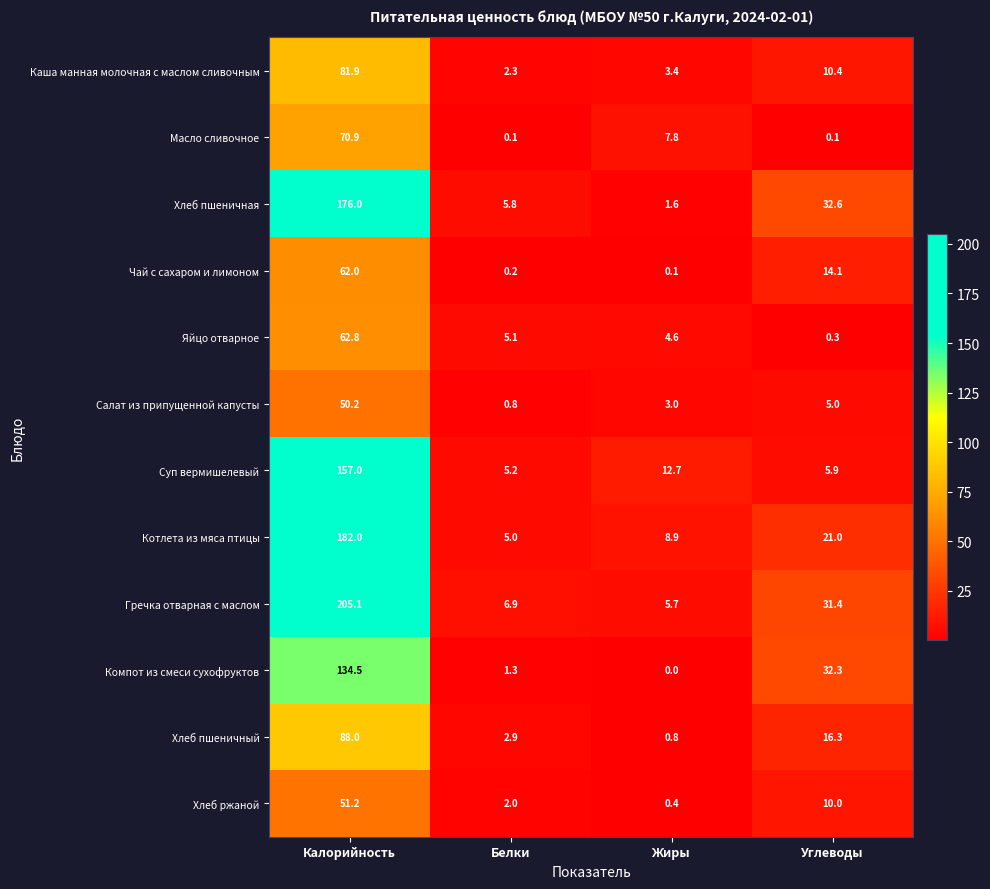

Count the number of categories in the chart.

4